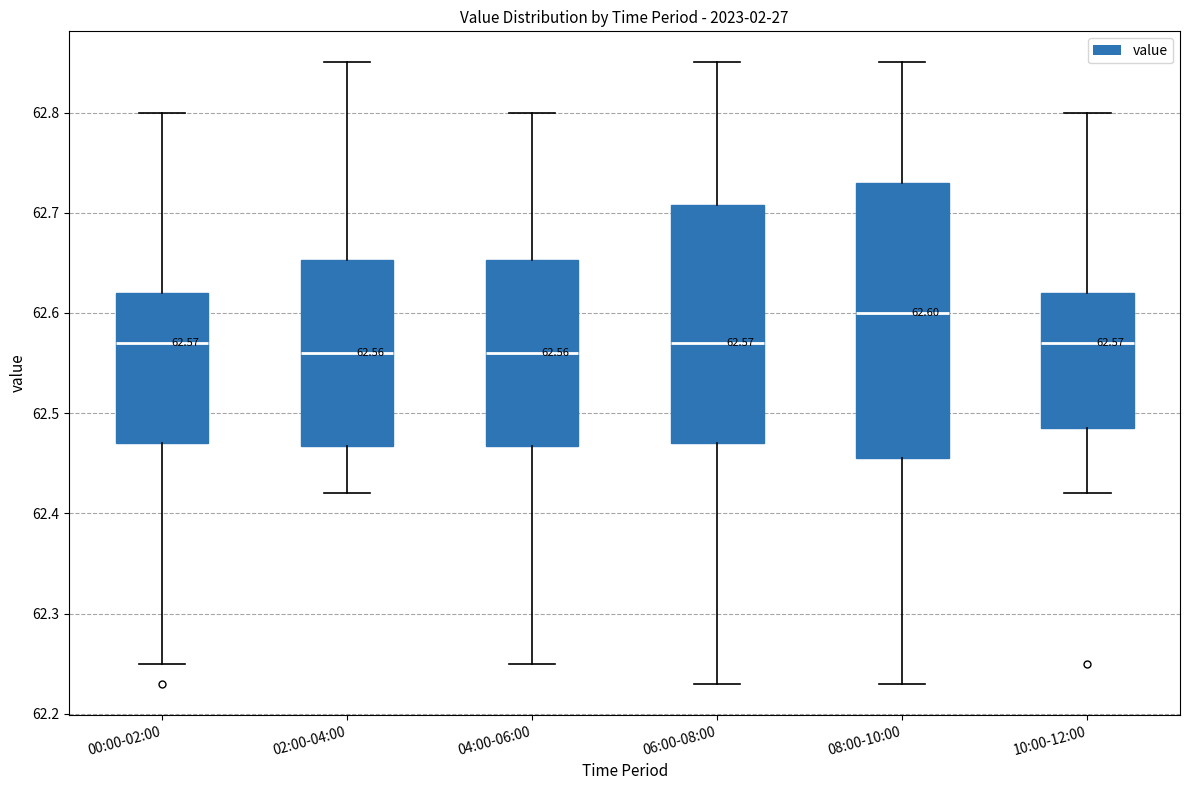

Which box has the highest median line?

08:00-10:00